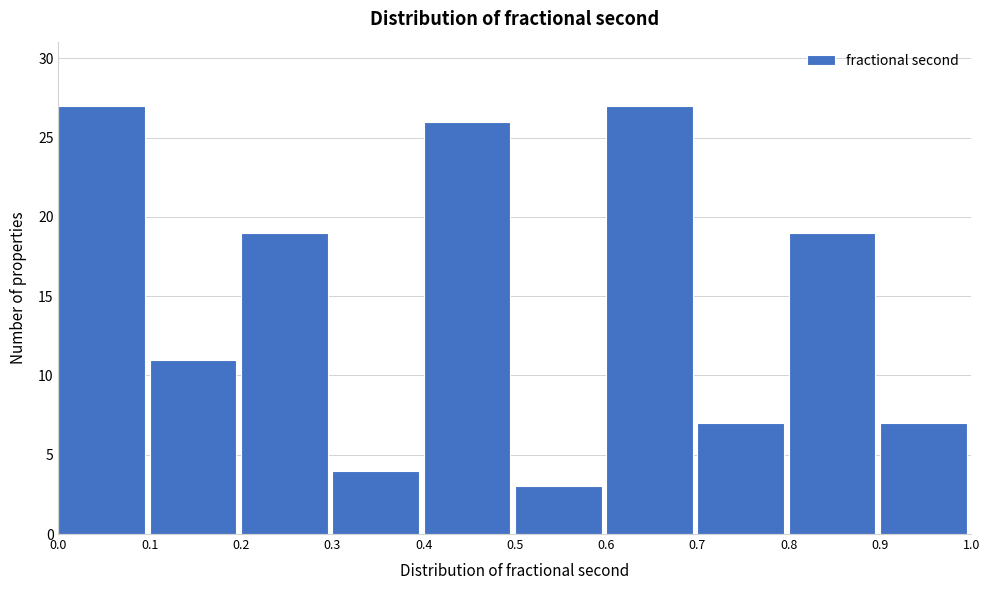

Reading left to right, list every bar in this chart as the range it spans on the x-axis followed by its height. The values are not printed on the chart, so give them approximately, as read against the axis.

0.0 to 0.1: 27
0.1 to 0.2: 11
0.2 to 0.3: 19
0.3 to 0.4: 4
0.4 to 0.5: 26
0.5 to 0.6: 3
0.6 to 0.7: 27
0.7 to 0.8: 7
0.8 to 0.9: 19
0.9 to 1.0: 7